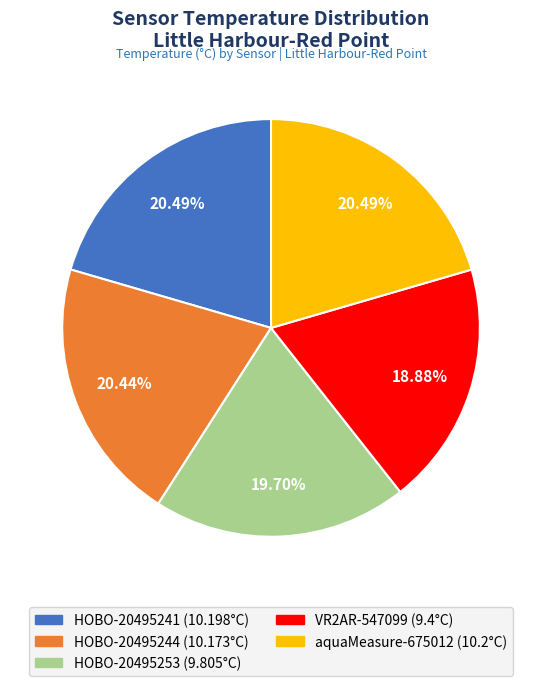

What percentage do aquaMeasure-675012 and VR2AR-547099 together represent?

39.4%